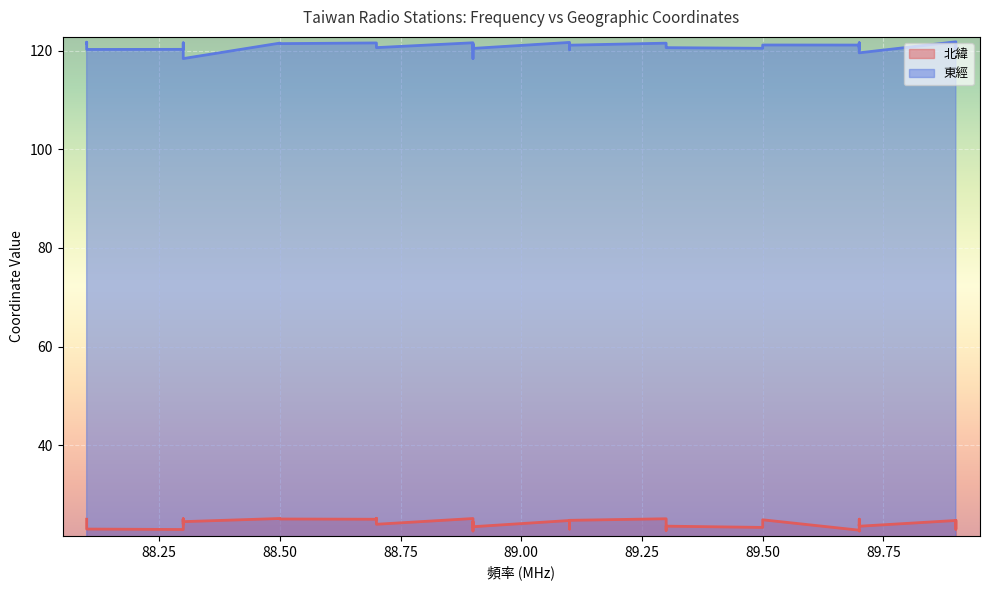

What is the difference between the 東經 values at 88.9 and 88.9?

2.1